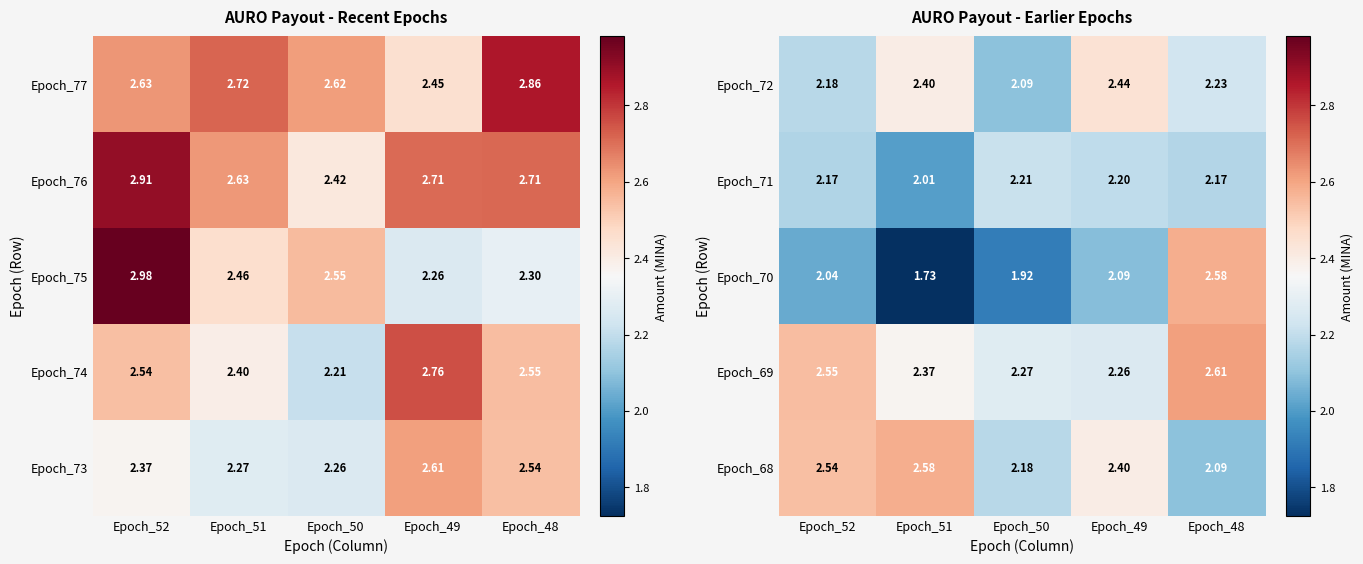

Is the value of Epoch_68 at Epoch_51 greater than the value of Epoch_72 at Epoch_48?

Yes